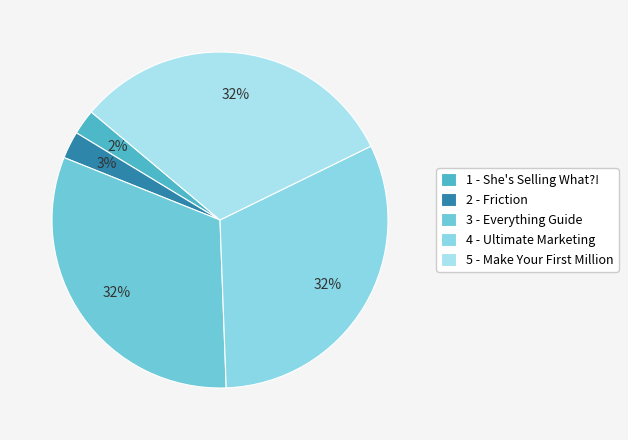

How many slices are in this pie chart?

5